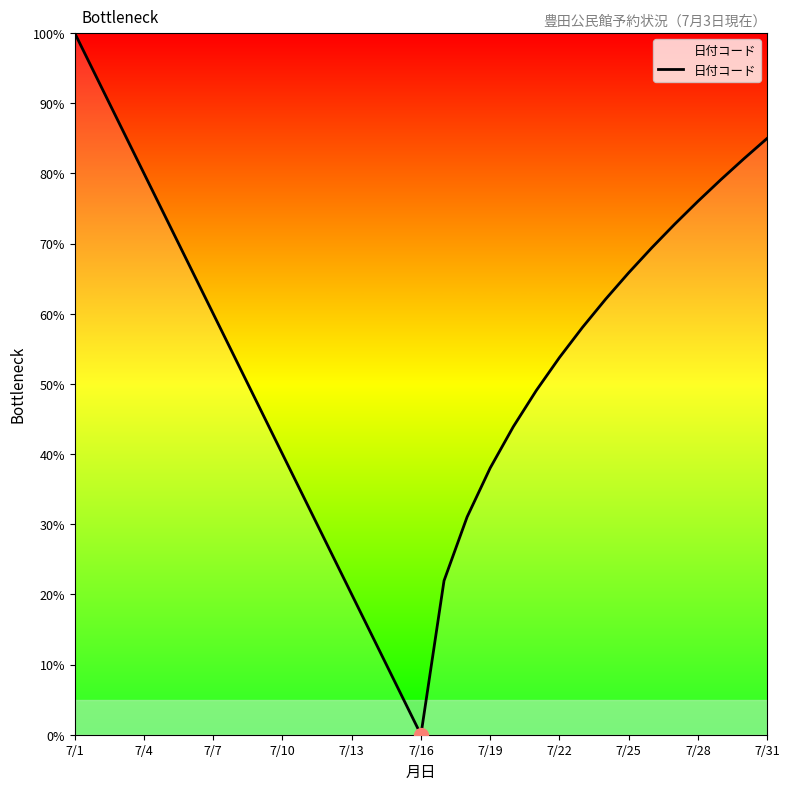

How many positive values are there?

30